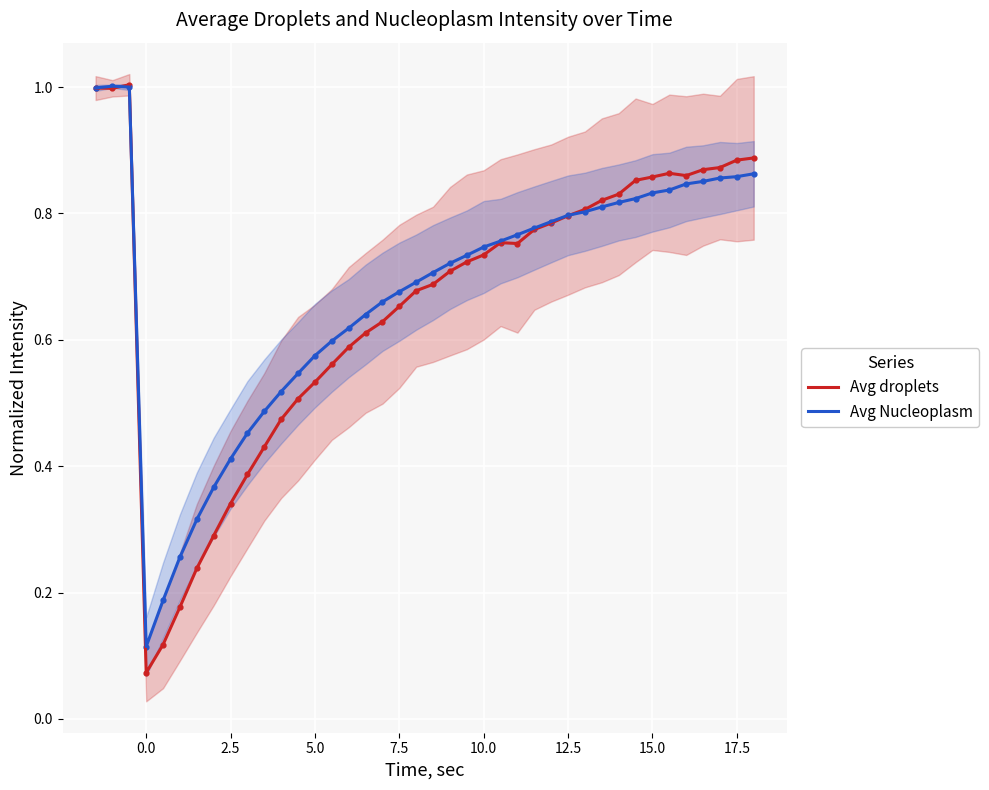

What are all the series names shown in the legend?

Avg droplets, Avg Nucleoplasm